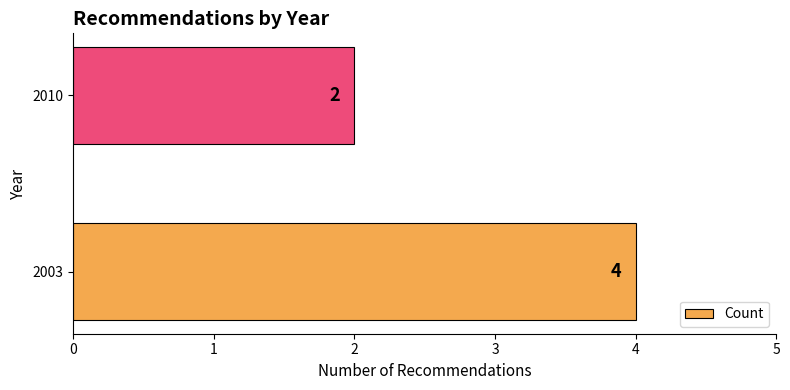

True or false: the data shows 2 at 2003.

False